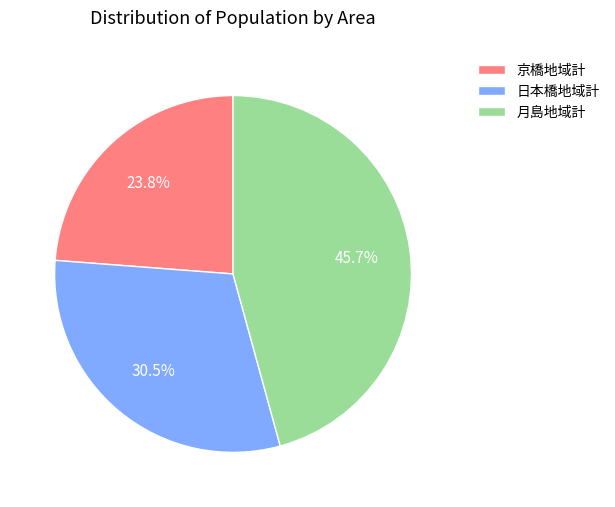

Which category has the smallest portion of the pie?

京橋地域計